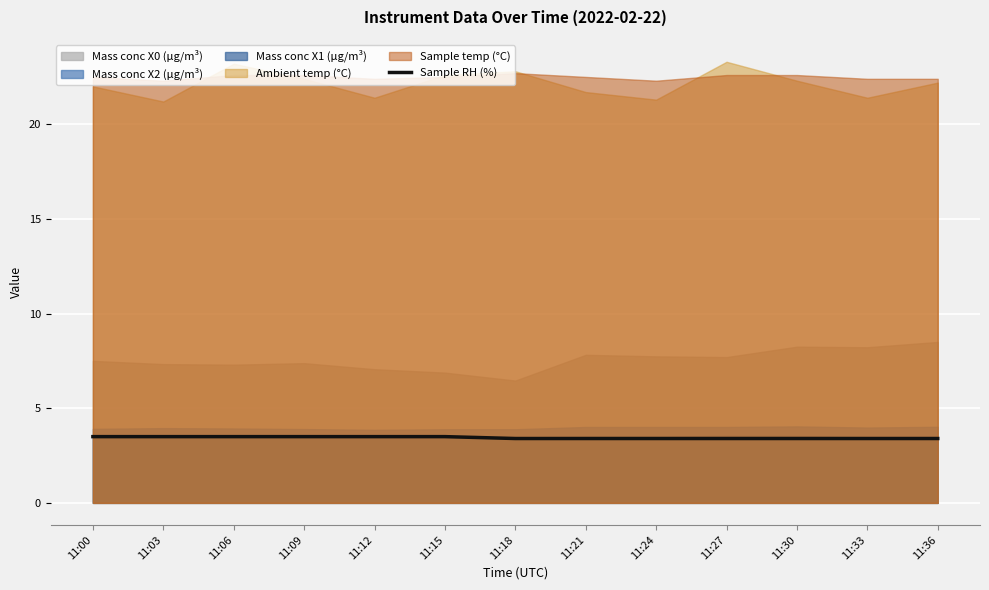

Rank the categories by value from highest to lowest.

11:00, 11:03, 11:06, 11:09, 11:12, 11:15, 11:18, 11:21, 11:24, 11:27, 11:30, 11:33, 11:36